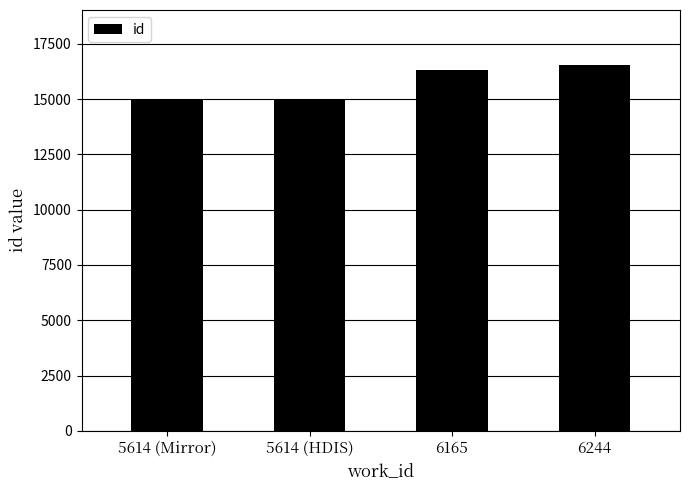

What is the maximum value shown in the chart?

16542